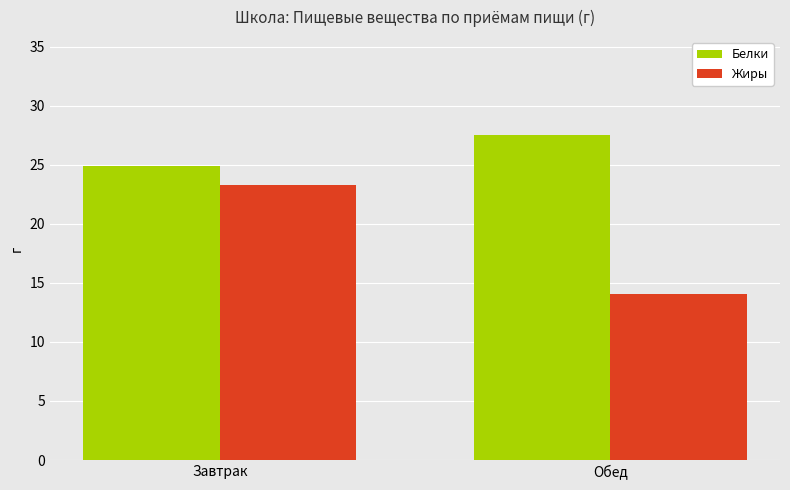

List the series in order of their overall mean, lowest first.

Жиры, Белки